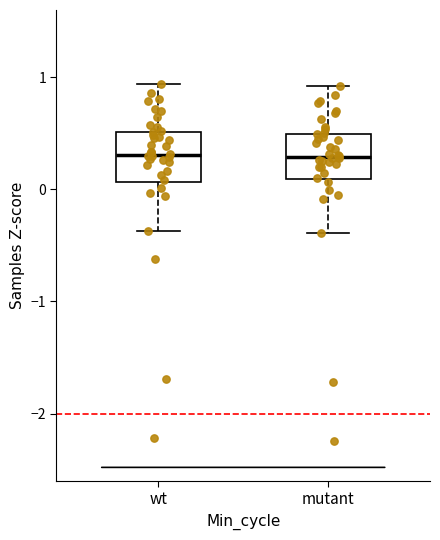

Where does the upper whisker of the box for wt end on the y-axis? The values are not printed on the chart, so give them approximately, as read against the axis.

0.9